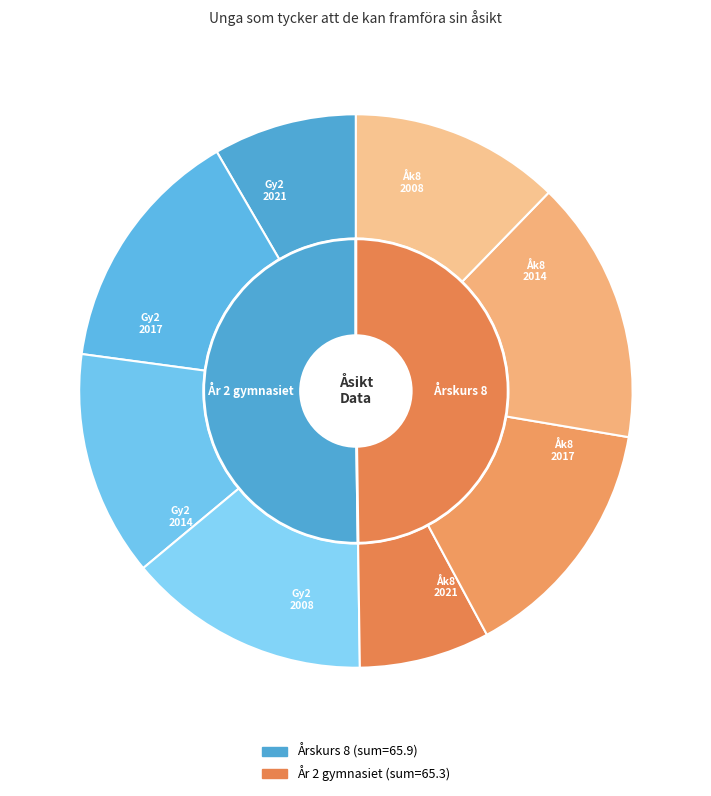

To the nearest percent, what is the average slice percentage?

13%